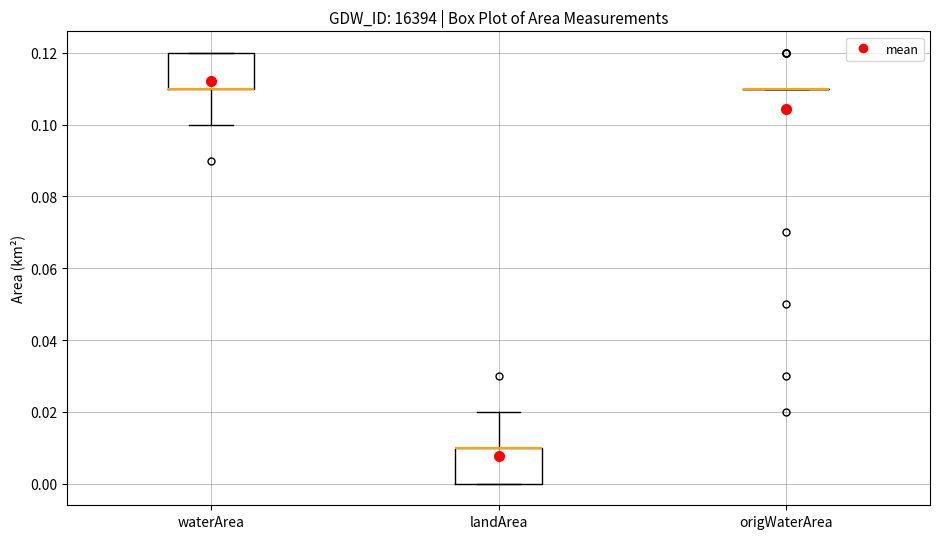

Reading left to right, transcribe this box plot: for each box, give where its median line is, the range the box spans, and where its two whiskers end, as read against the y-axis. The values are not printed on the chart, so give them approximately, as read against the axis.

waterArea: median 0.11 (drawn on the box's lower edge), box 0.11 to 0.12, whiskers 0.10 to 0.12
landArea: median 0.01 (drawn on the box's upper edge), box 0.00 to 0.01, whiskers 0.00 to 0.02
origWaterArea: box collapsed to a line at 0.11, whiskers 0.11 to 0.11